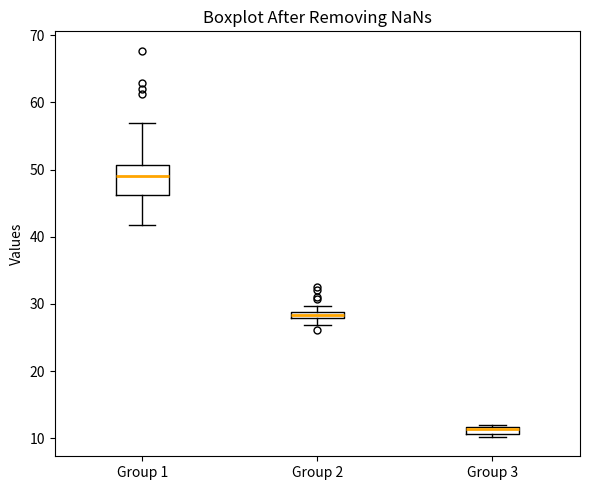

Where is the lower edge of the box for Group 2 on the y-axis? The values are not printed on the chart, so give them approximately, as read against the axis.

28